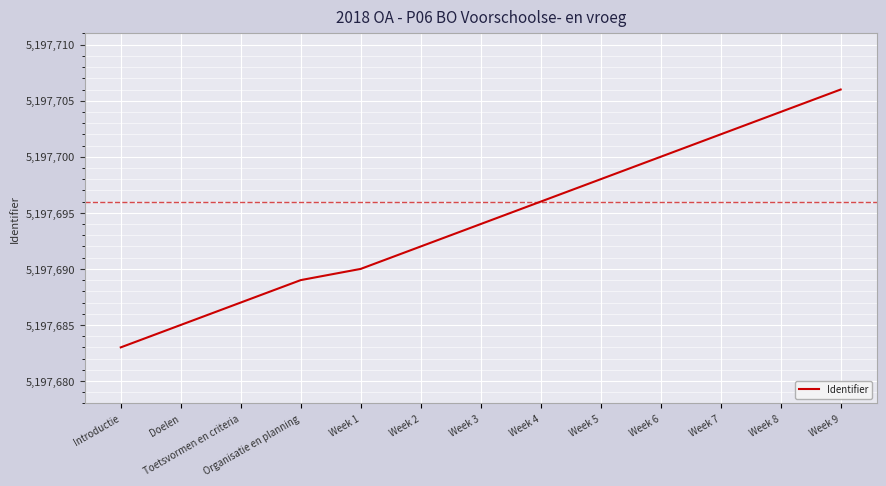

List the labels in order of value, largest first.

Week 9, Week 8, Week 7, Week 6, Week 5, Week 4, Week 3, Week 2, Week 1, Organisatie en planning, Toetsvormen en criteria, Doelen, Introductie